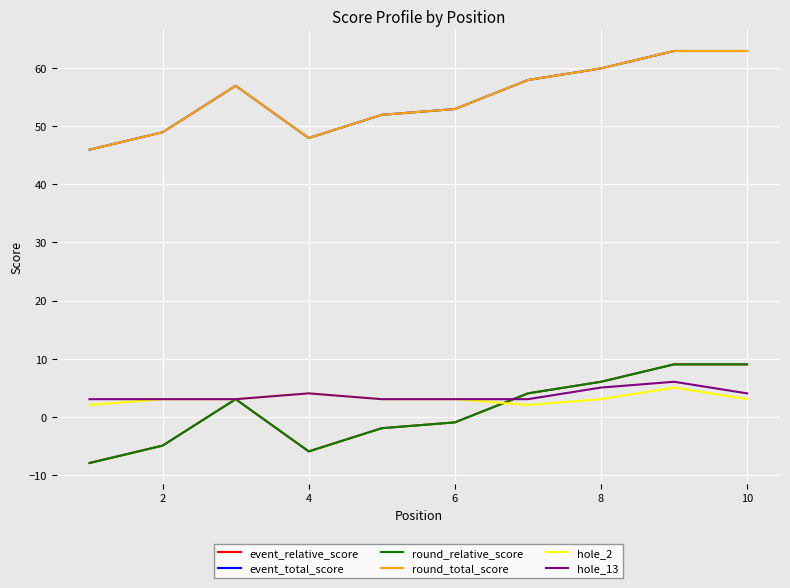

What is the value of the round_relative_score point at the 4th from the left?

-6